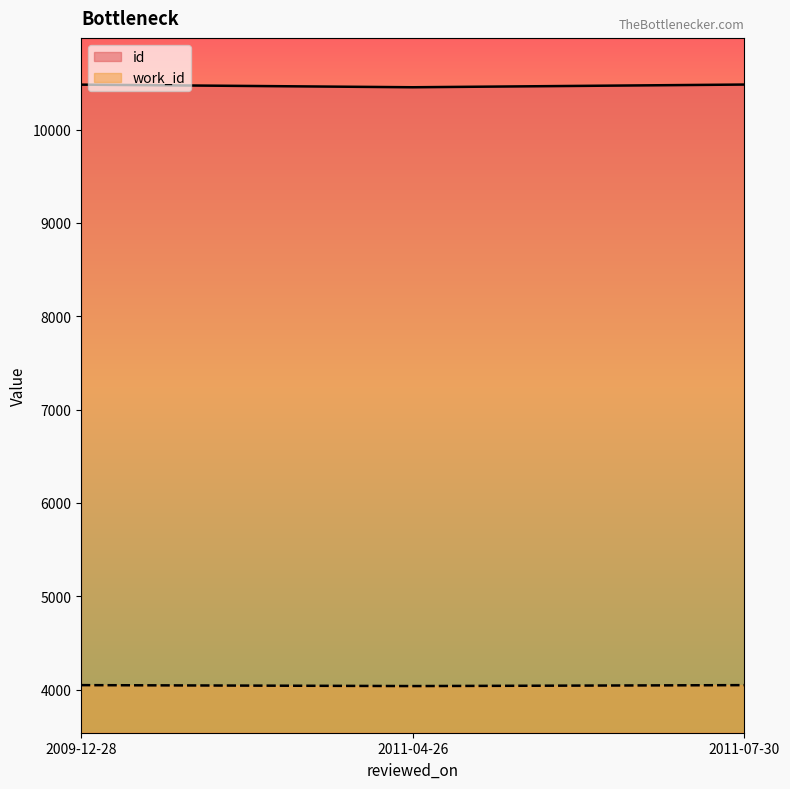

What is the greatest value displayed?

10483